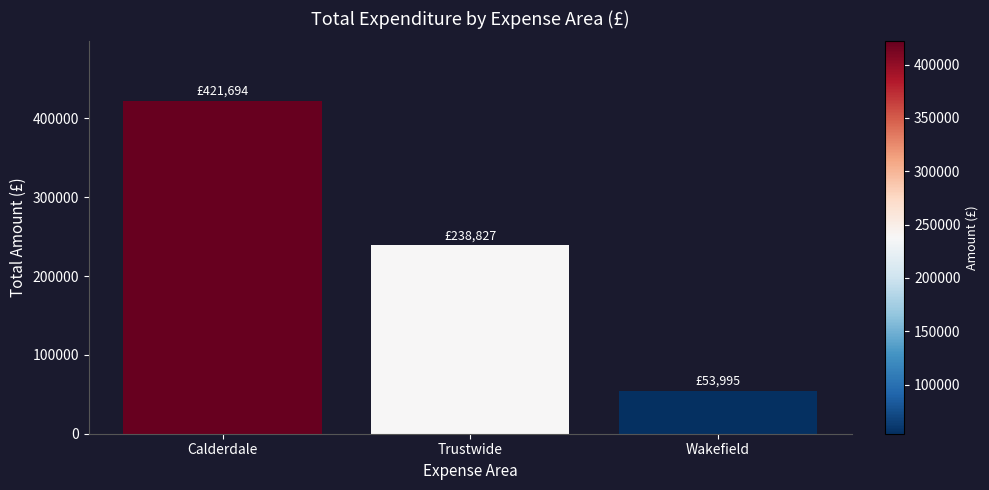

How many values are below 238827?

1